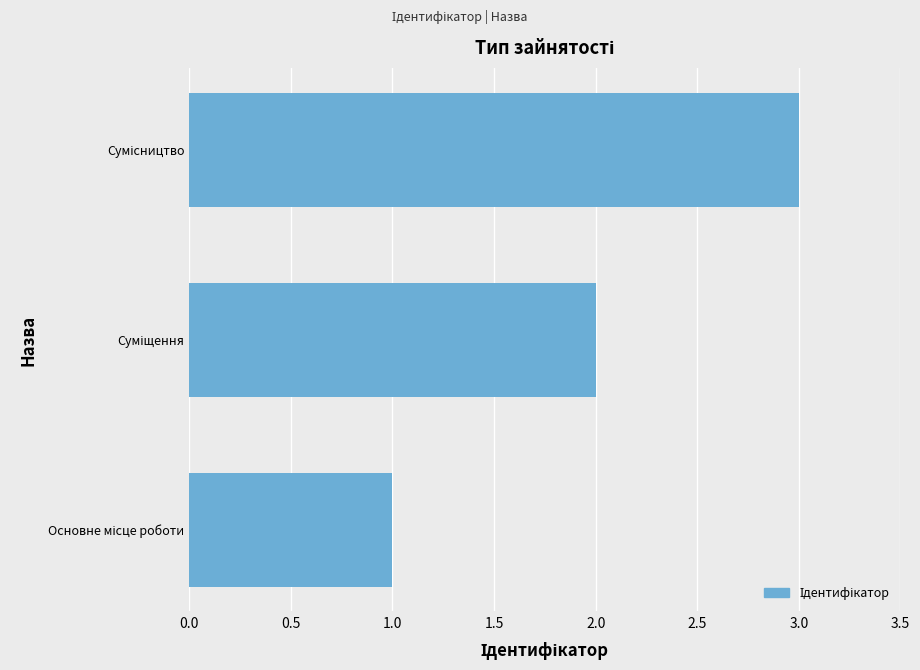

What is the maximum value shown in the chart?

3